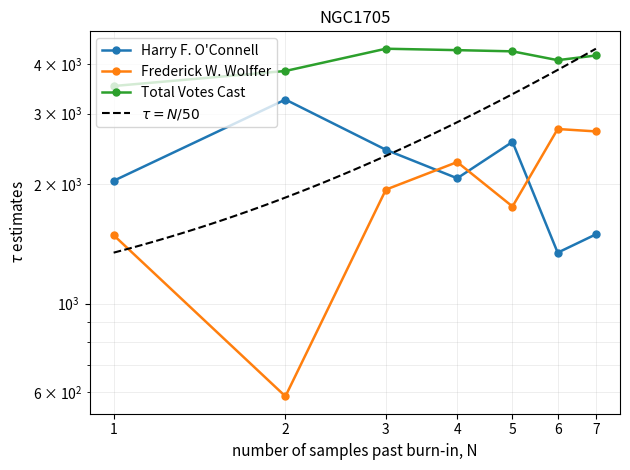

Which category has the lowest value in the Total Votes Cast series?

1